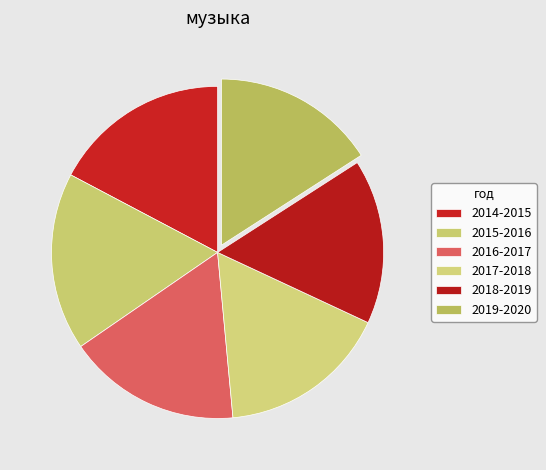

True or false: 2015-2016 accounts for 7% of the total.

False